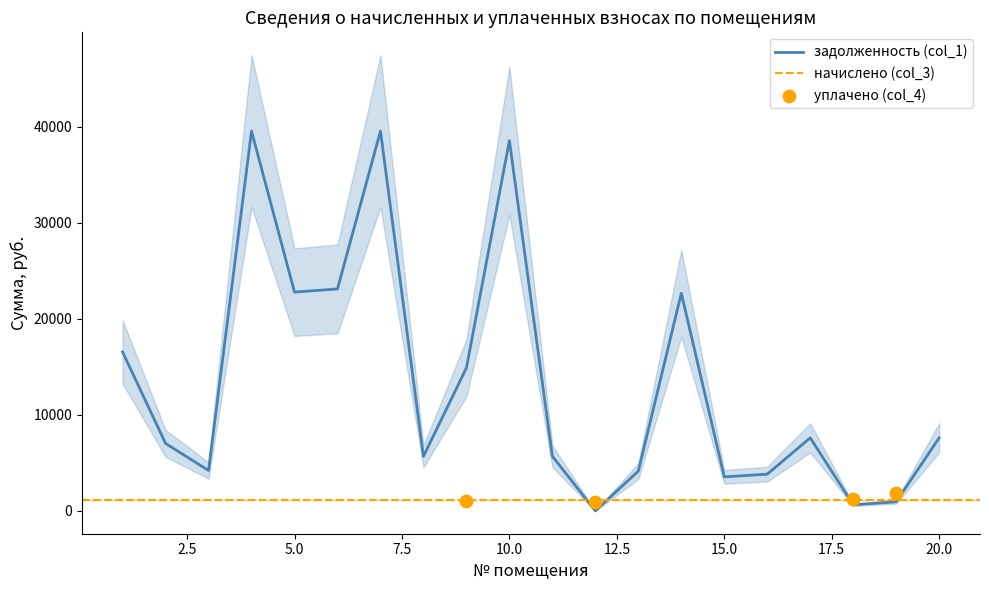

Is the value of задолженность (col_1) at 15 greater than the value of начислено (col_3) at 1?

Yes